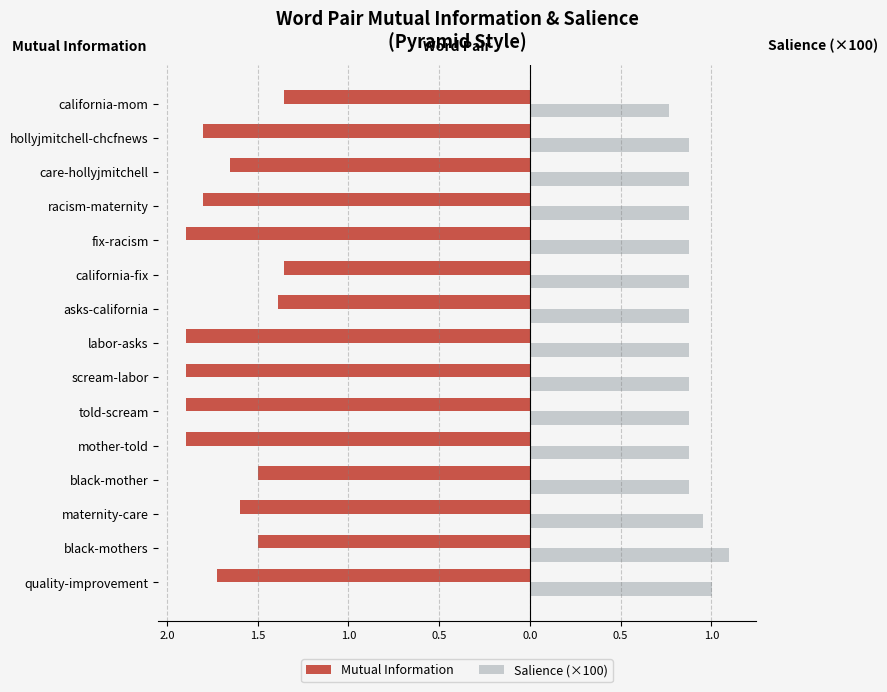

What are all the series names shown in the legend?

Mutual Information, Salience (×100)